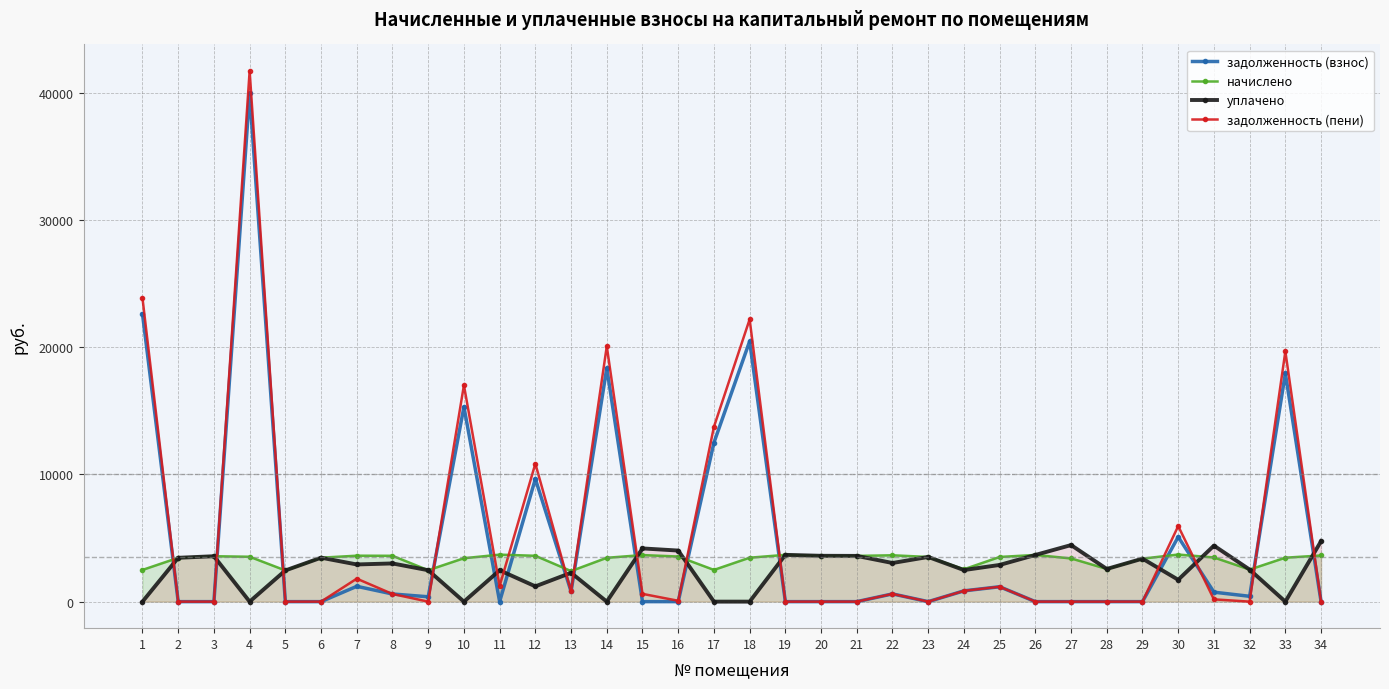

What is the difference between the maximum and minimum values in the задолженность (пени) series?

41698.6